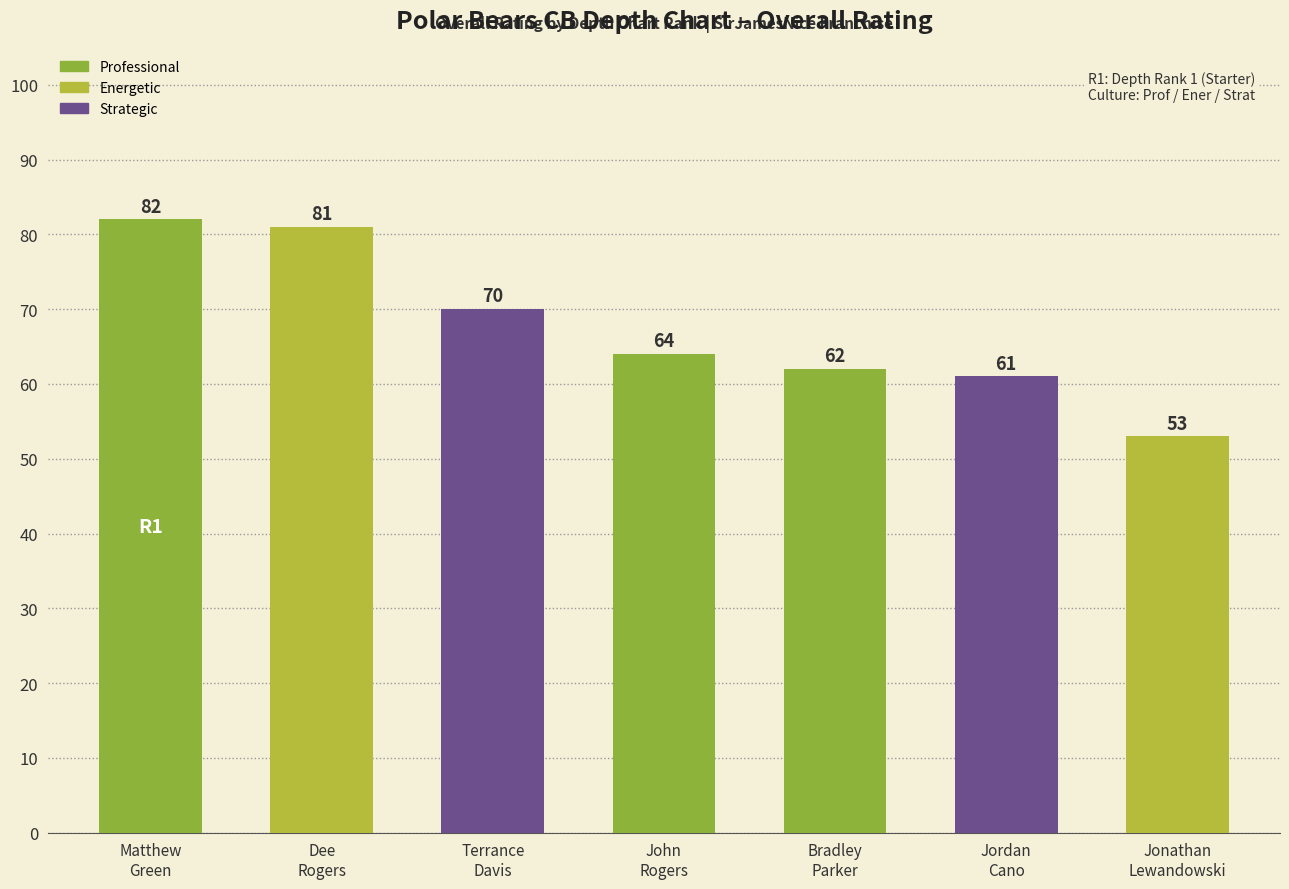

Is it true that the value at Bradley
Parker is 62?

True